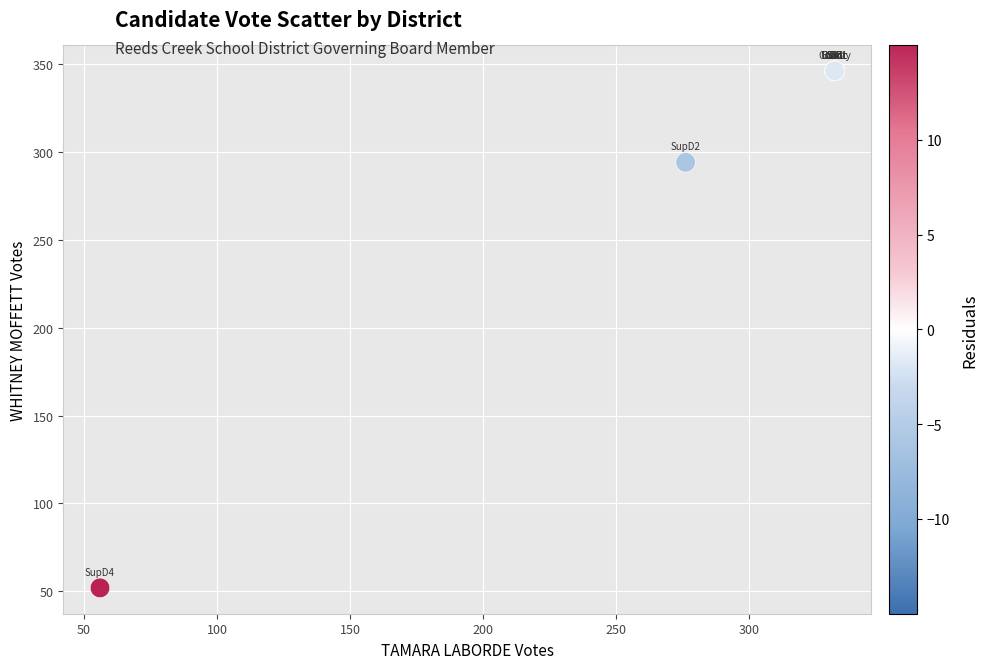

What Y value in the scatter plot is closest to 199?

294